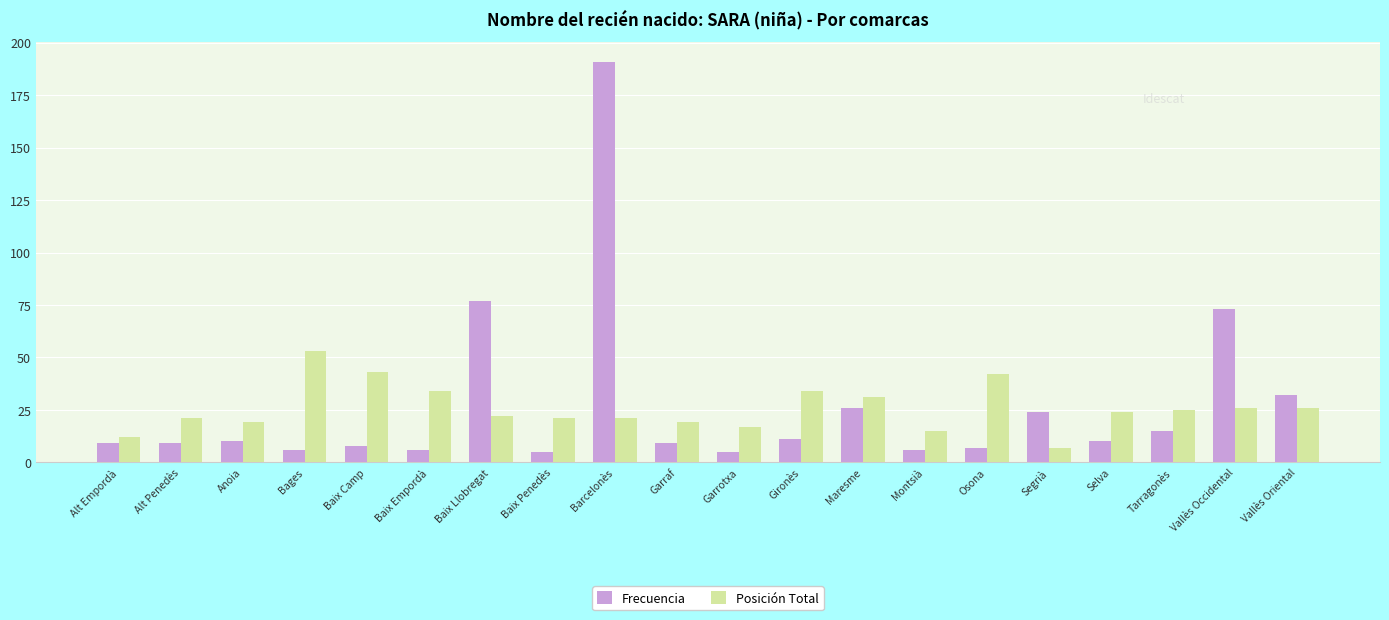

Is the value of Frecuencia at Vallès Oriental greater than the value of Posición Total at Gironès?

No